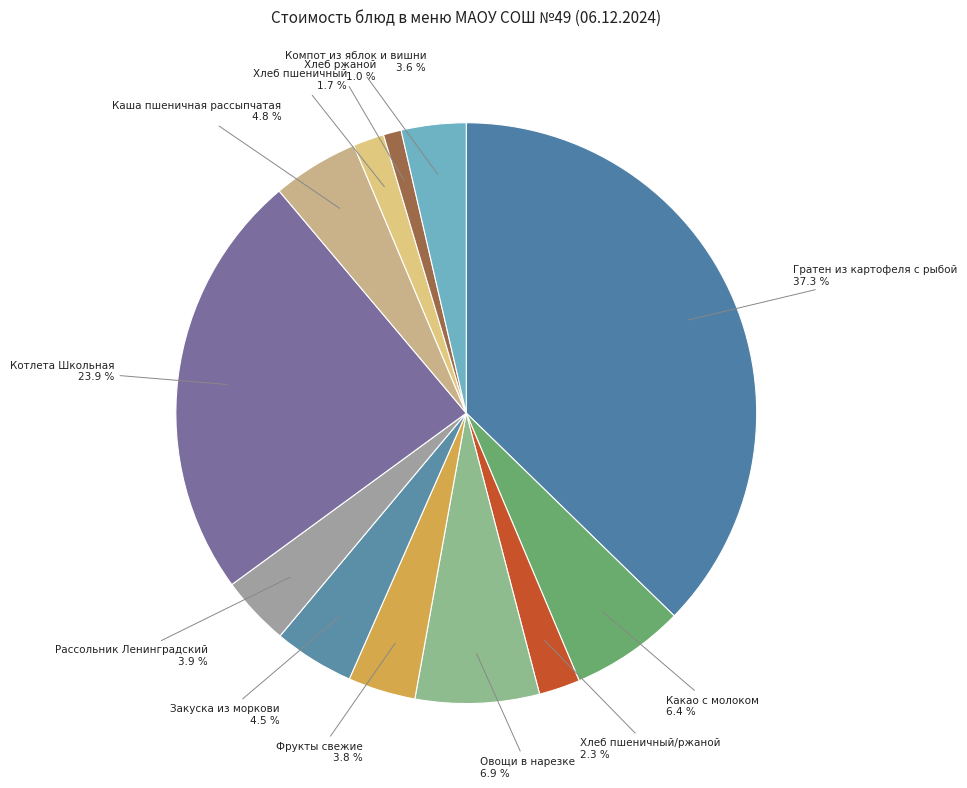

Approximately how many times larger is the value at Каша пшеничная рассыпчатая compared to Рассольник Ленинградский?

1.2